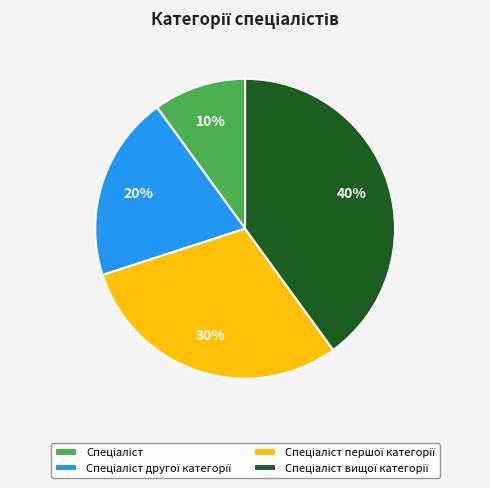

To the nearest percent, what is the difference between the largest and smallest slice percentages?

30%